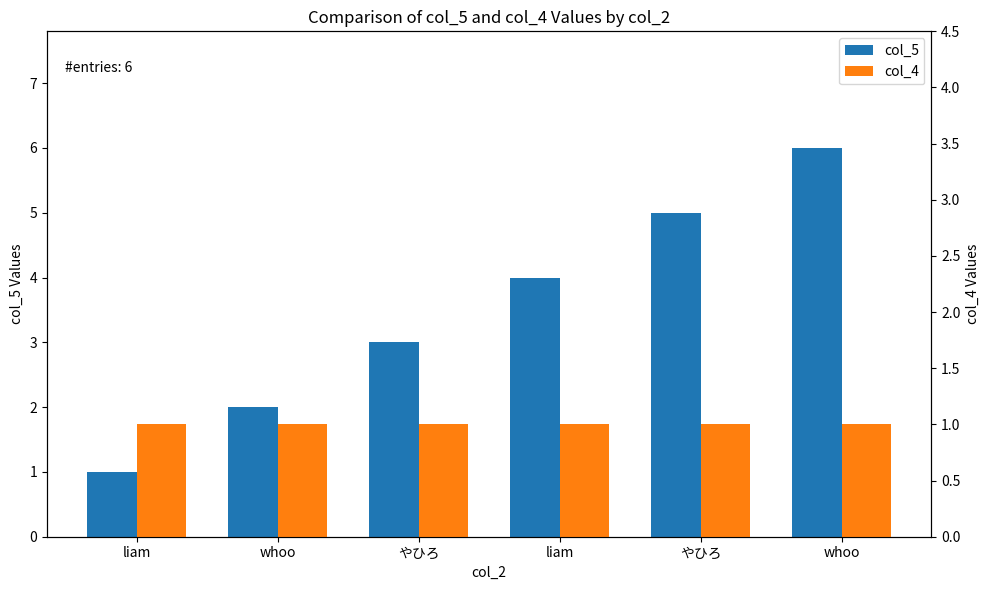

Which category has the highest value in the col_5 series?

whoo